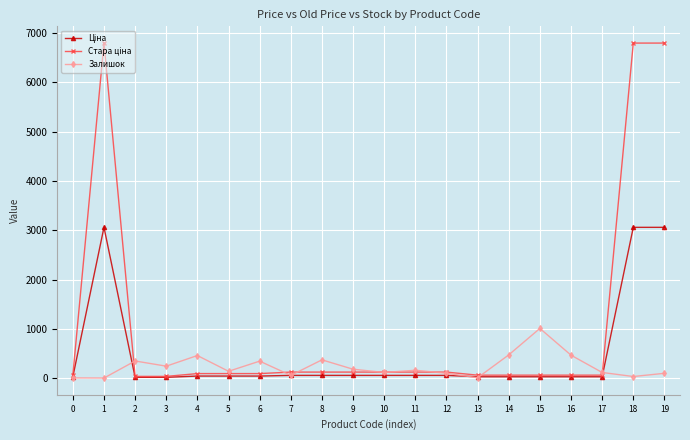

What is the maximum value for Залишок?

1008.0